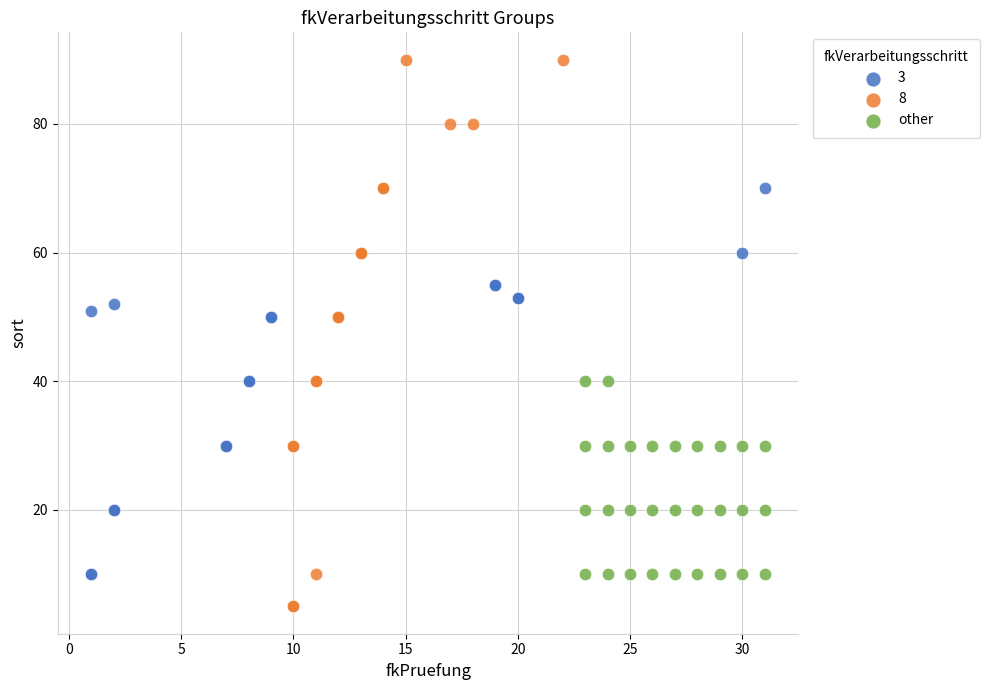

Which series has the largest Y range (max minus min)?

8